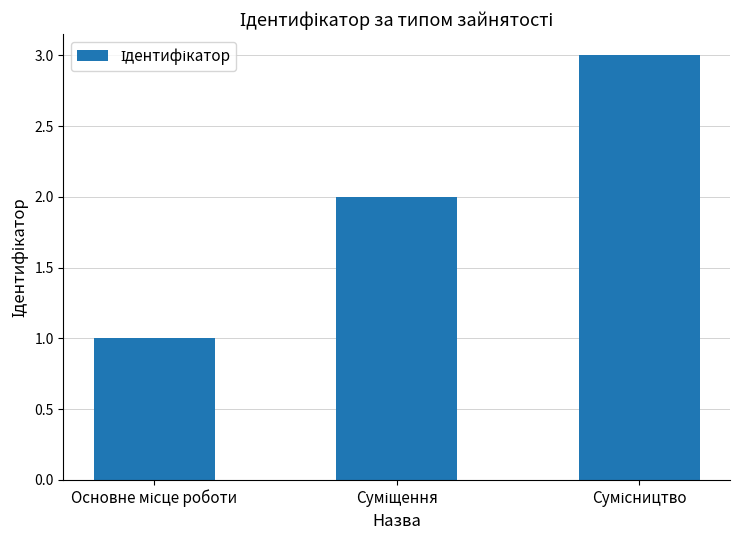

What is the smallest value displayed?

1